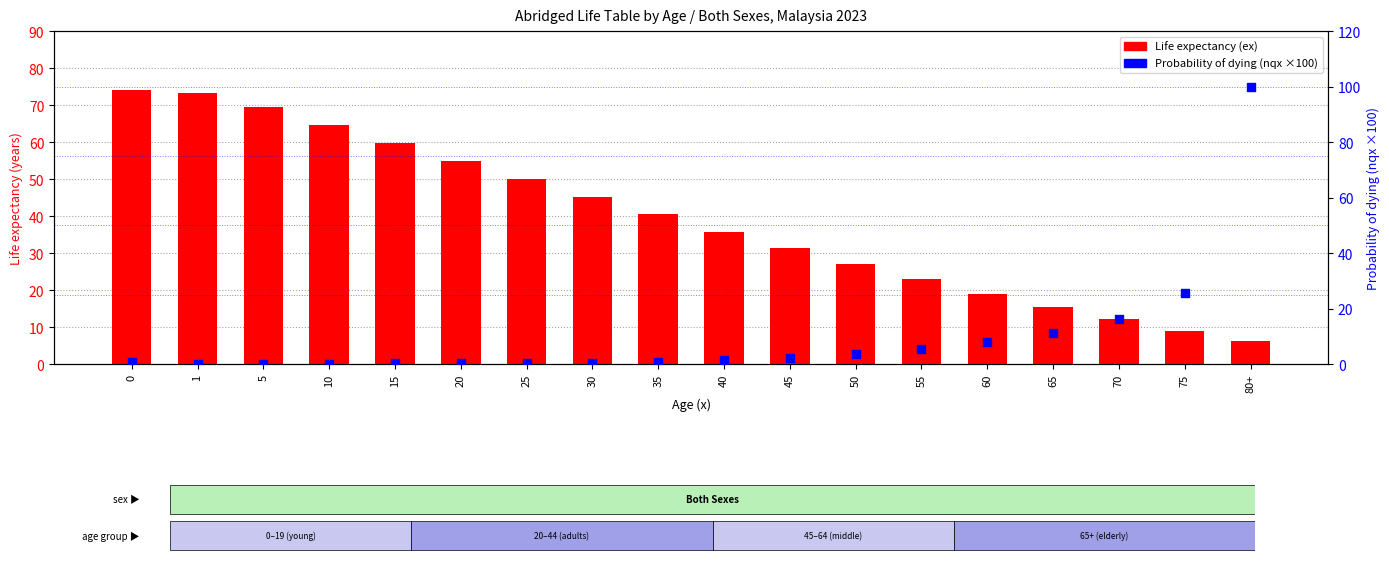

Which series has the largest total across all categories?

Life expectancy (ex)